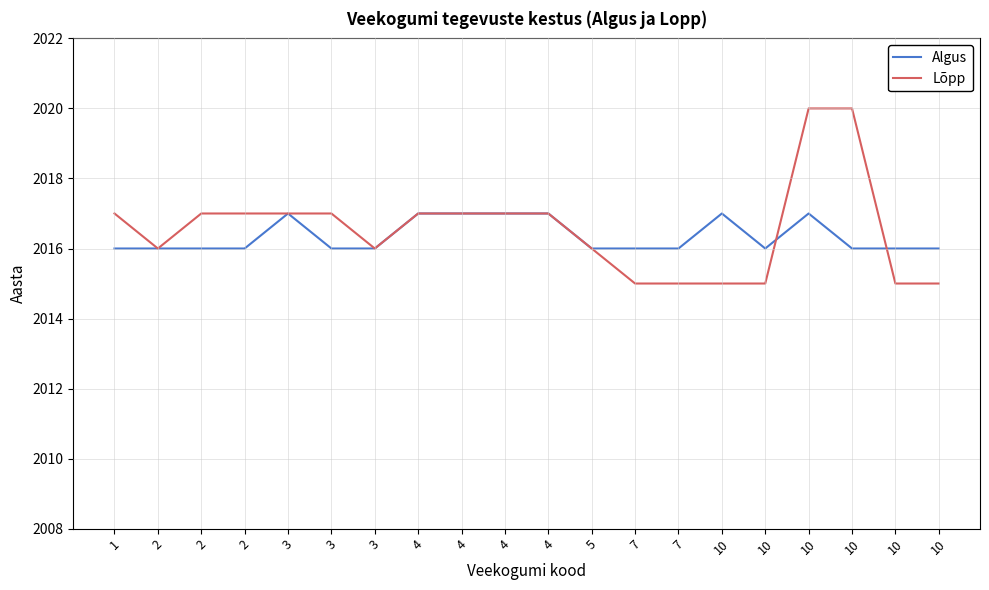

How many lines are shown in the chart?

2